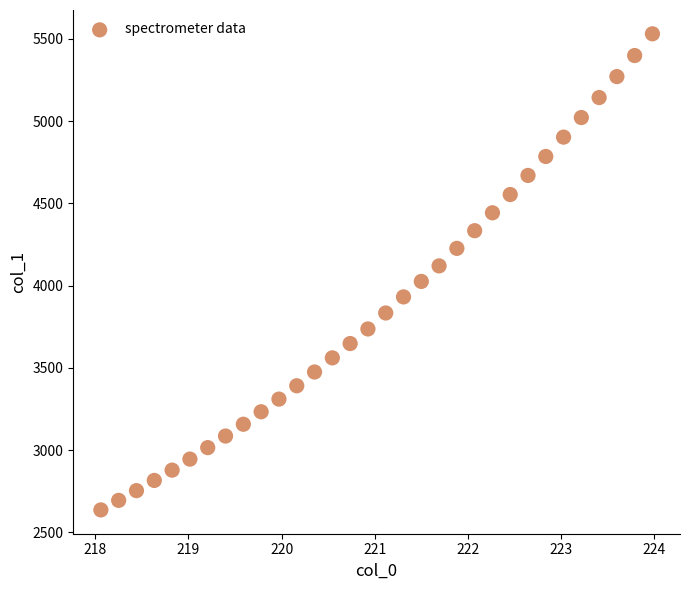

What is the range of X values (max minus min)?

5.9